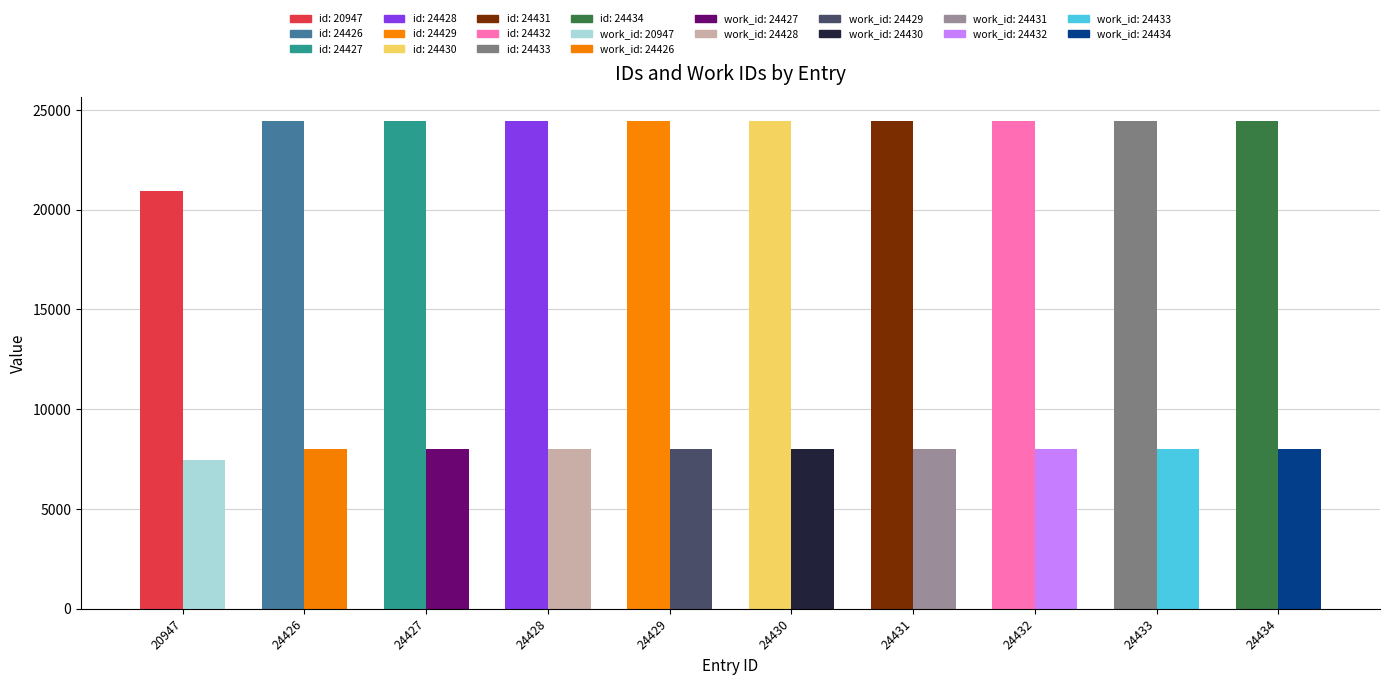

Reading left to right, transcribe all the data shown in this chart.

id: 20947	24426	24427	24428	24429	24430	24431	24432	24433	24434
work_id: 7476	8024	8024	8024	8024	8024	8024	8024	8024	8024